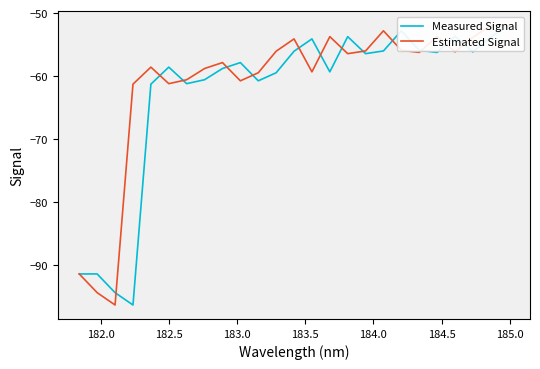

Does the chart have visible grid lines?

No